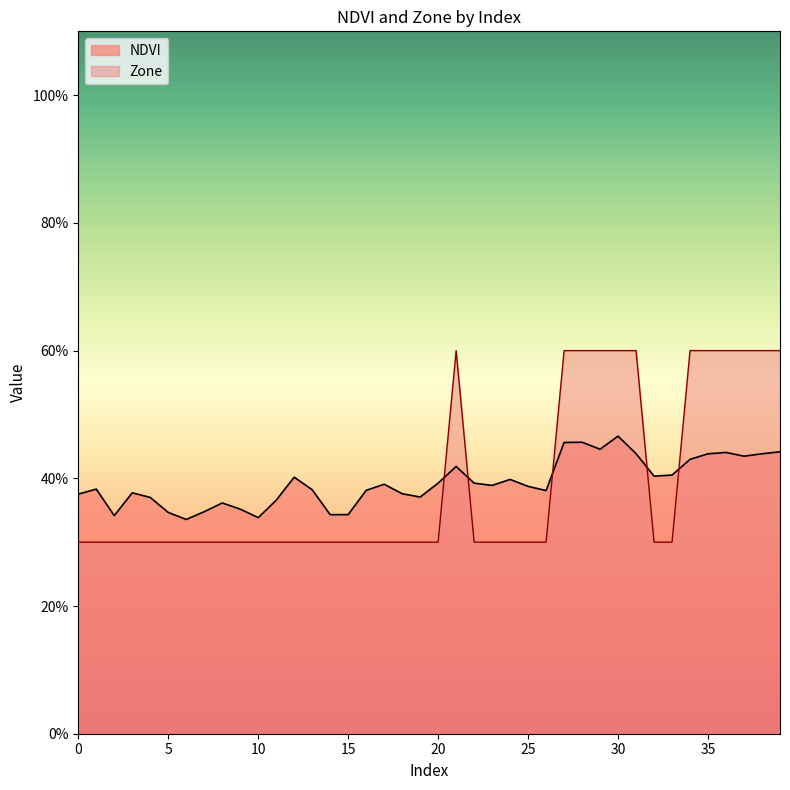

The value of Zone at 2 is 0.1. True or false?

False